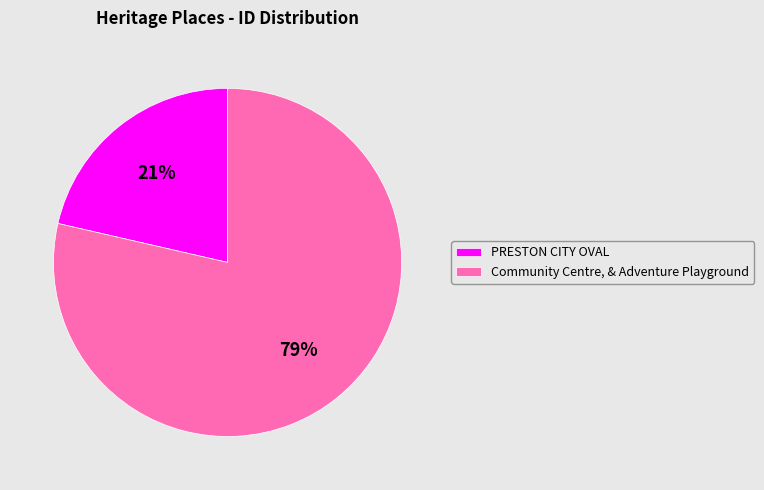

Rank the categories by value from highest to lowest.

Community Centre, & Adventure Playground, PRESTON CITY OVAL